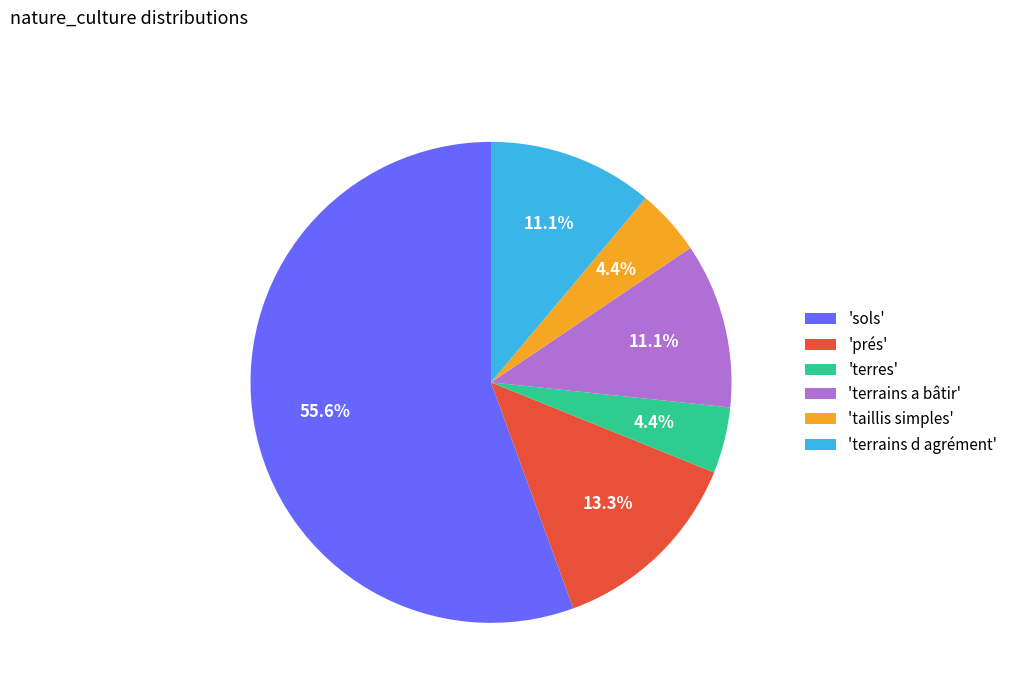

Count the number of slices in the pie.

6